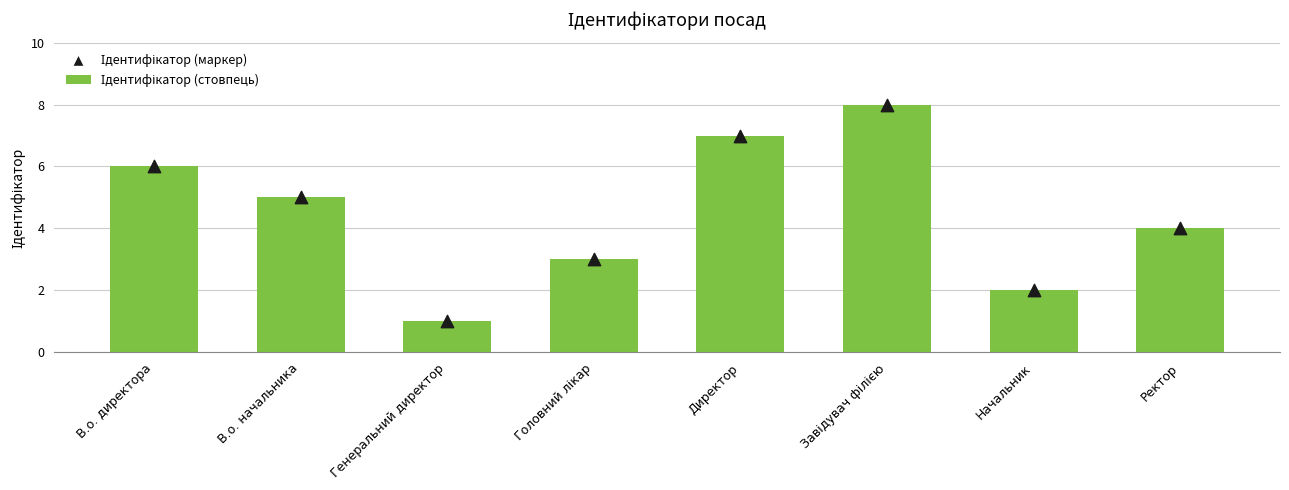

Approximately how many times larger is the value at Начальник compared to Генеральний директор?

2.0